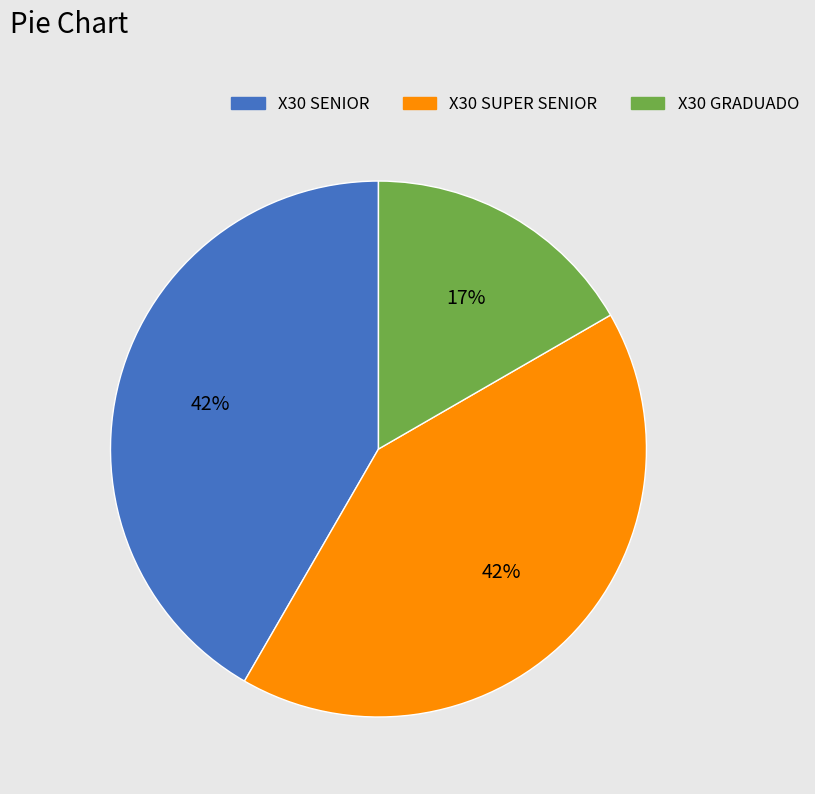

The X30 SUPER SENIOR slice represents 42% of the pie. True or false?

True